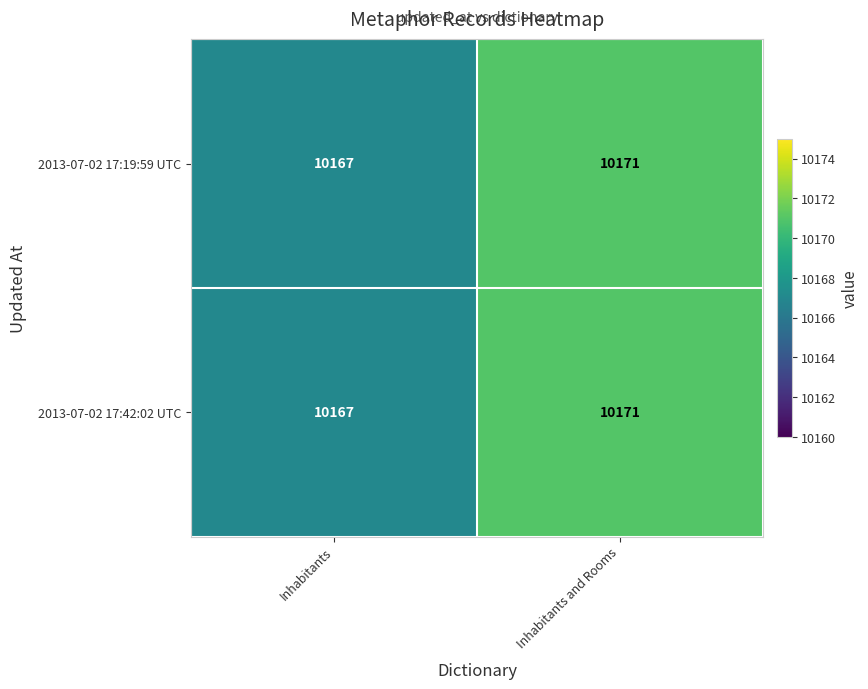

Which category has the highest value across all series?

Inhabitants and Rooms